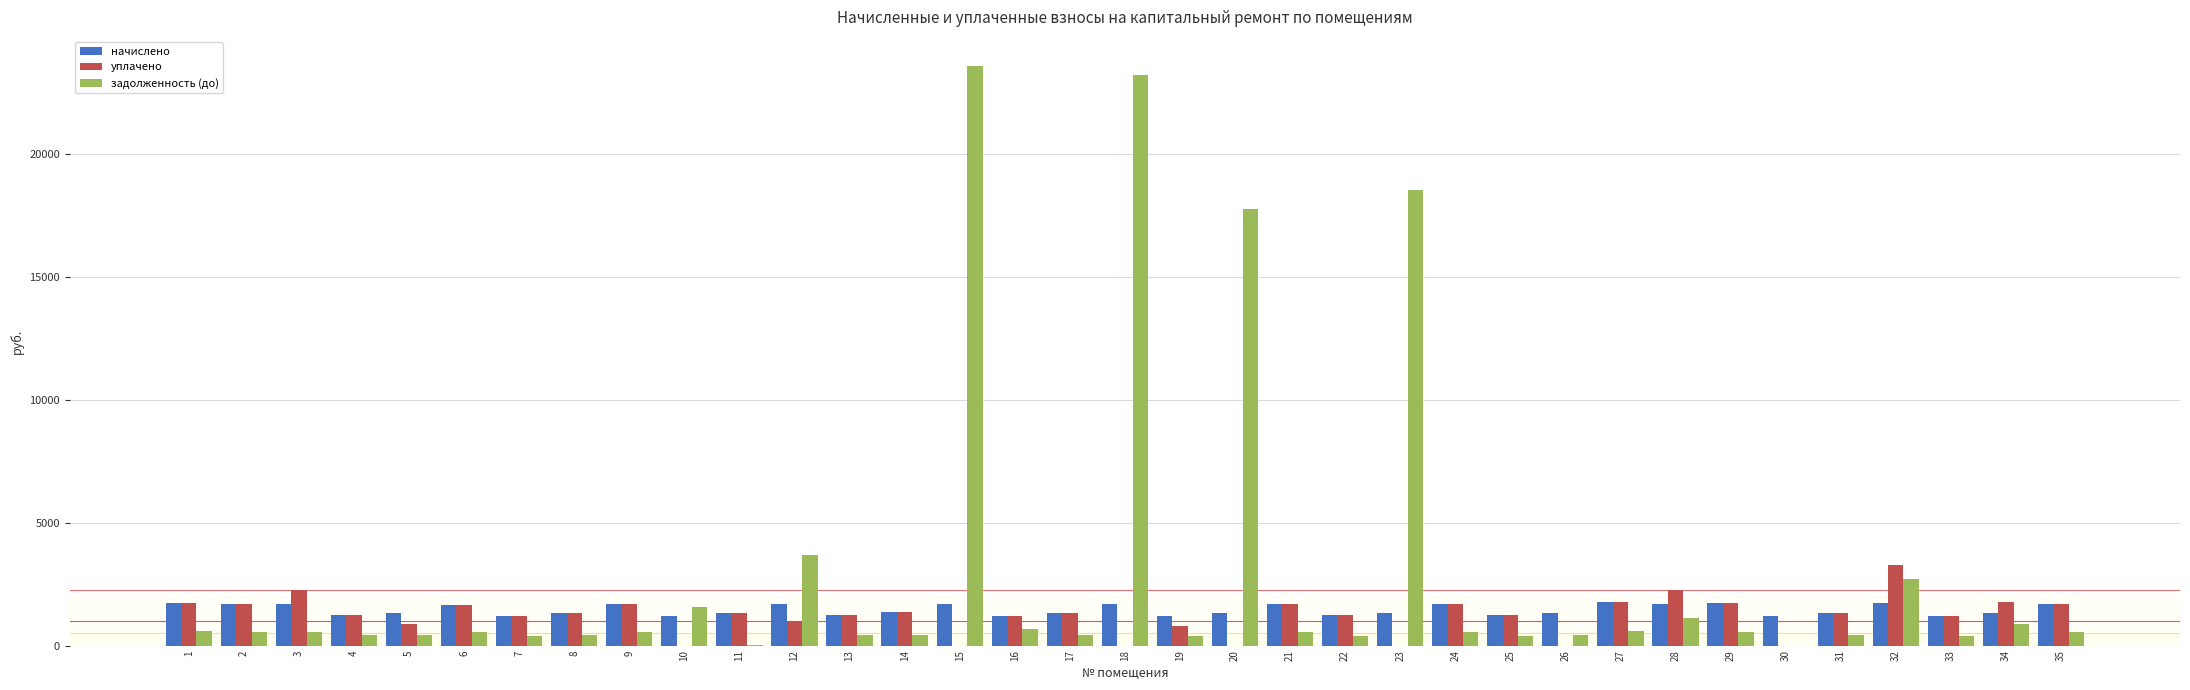

Which series changed the most between 2 and 23?

задолженность (до)